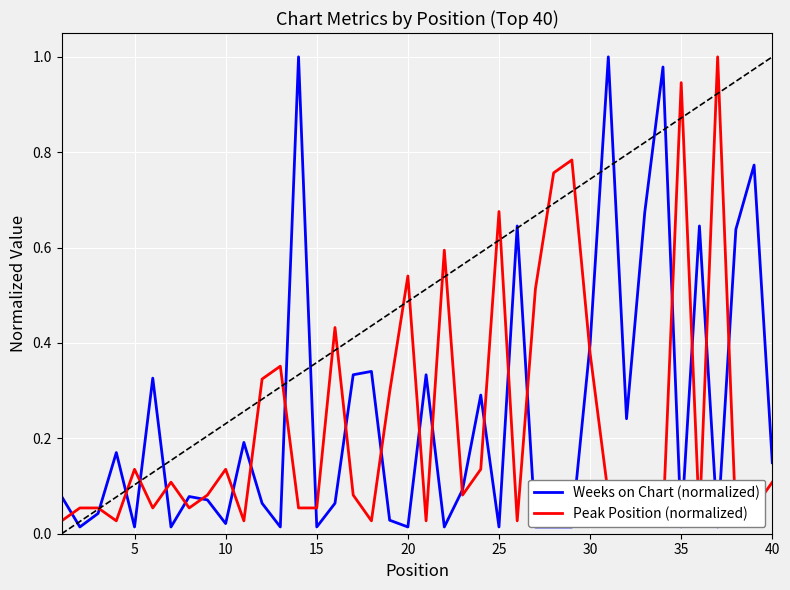

Rank the series by their maximum value, from highest to lowest.

Weeks on Chart (normalized), Peak Position (normalized)